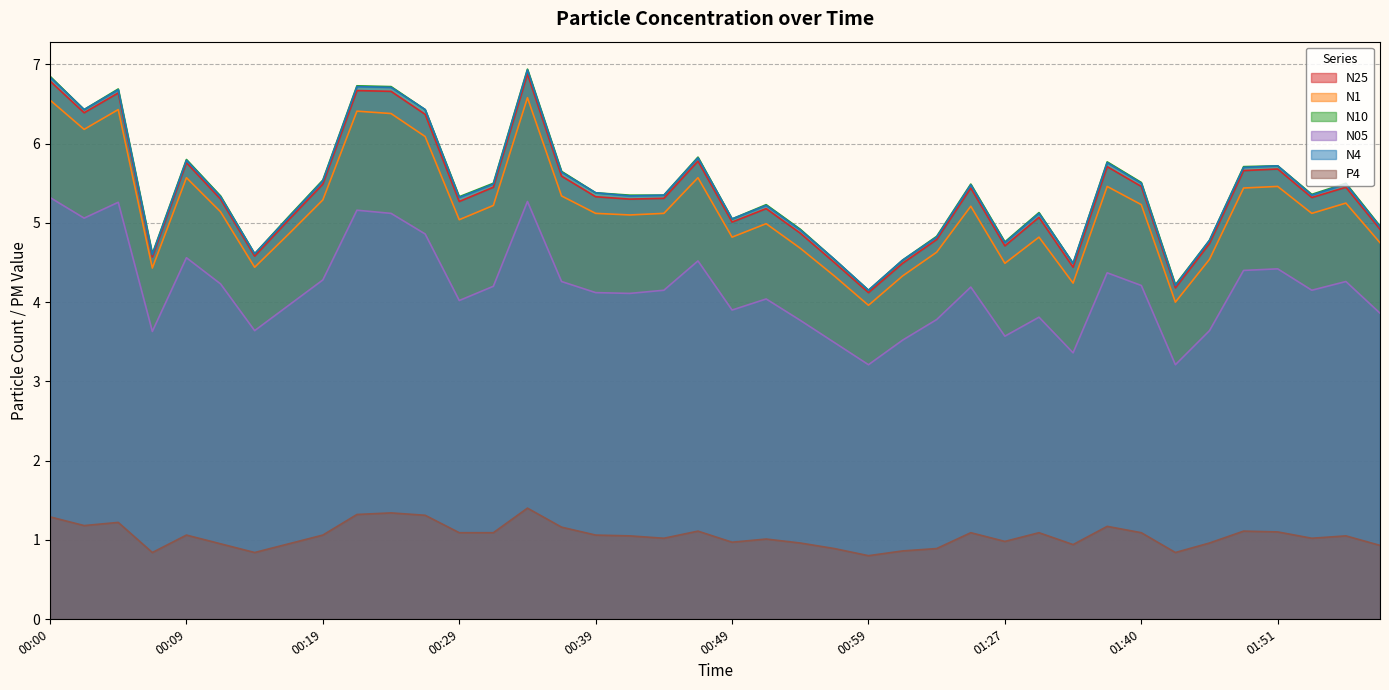

What are all the series names shown in the legend?

N25, N1, N10, N05, N4, P4